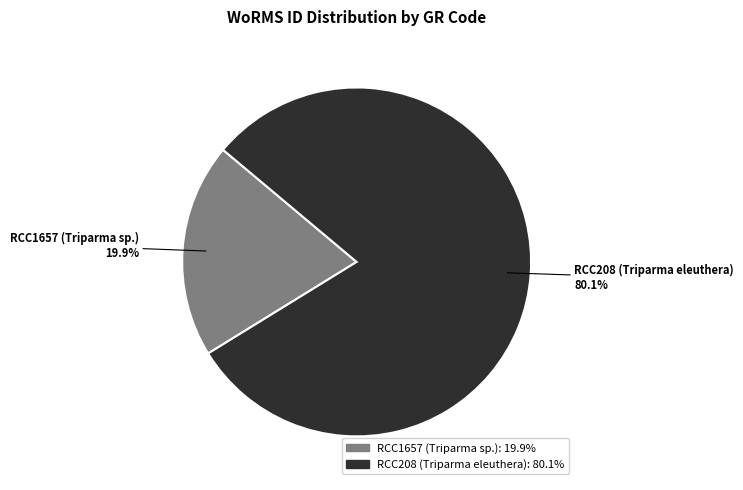

To the nearest percent, what portion does RCC208 (Triparma eleuthera) represent?

80%